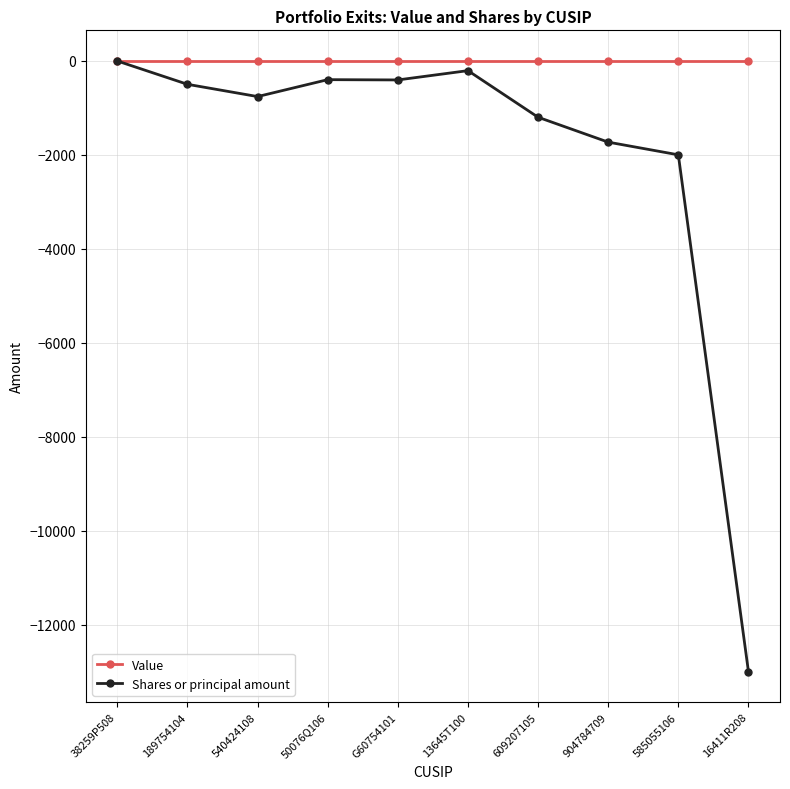

What is the difference between the highest and lowest values at 585055106?

2000